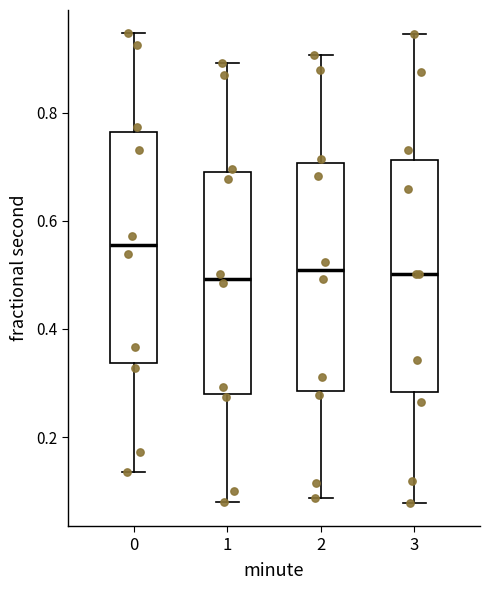

Which box's median line is the highest?

0